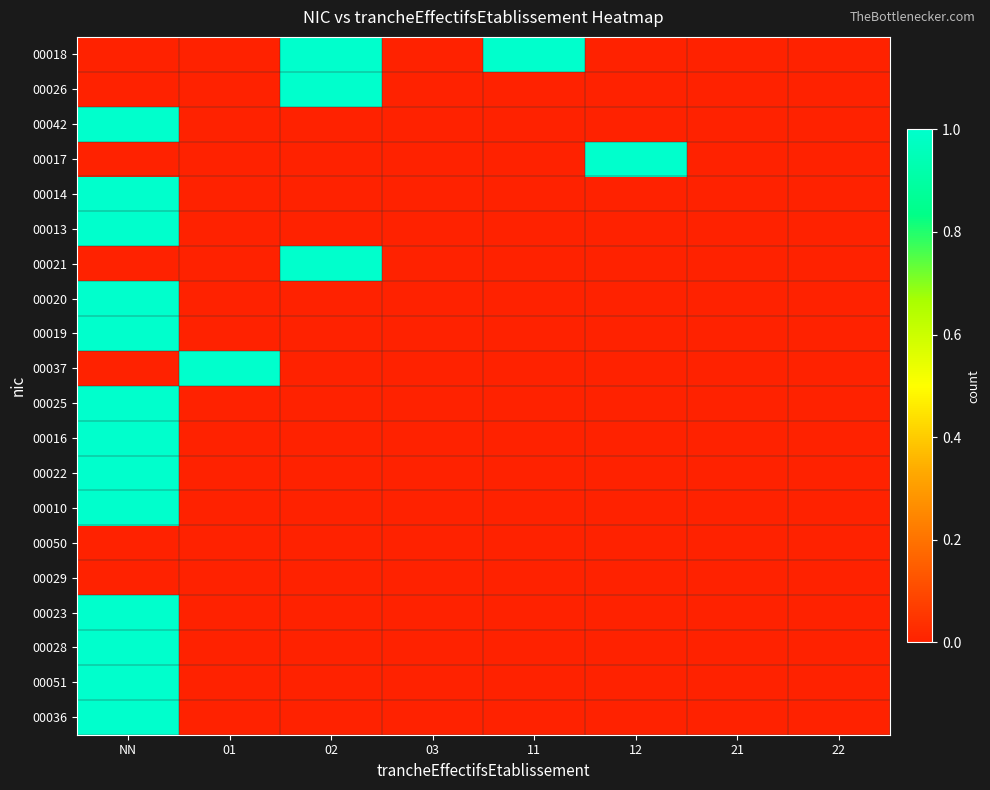

Reading left to right, list all the values displayed in this chart.

00018: NN=0	01=0	02=1	03=0	11=1	12=0	21=0	22=0
00026: NN=0	01=0	02=1	03=0	11=0	12=0	21=0	22=0
00042: NN=1	01=0	02=0	03=0	11=0	12=0	21=0	22=0
00017: NN=0	01=0	02=0	03=0	11=0	12=1	21=0	22=0
00014: NN=1	01=0	02=0	03=0	11=0	12=0	21=0	22=0
00013: NN=1	01=0	02=0	03=0	11=0	12=0	21=0	22=0
00021: NN=0	01=0	02=1	03=0	11=0	12=0	21=0	22=0
00020: NN=1	01=0	02=0	03=0	11=0	12=0	21=0	22=0
00019: NN=1	01=0	02=0	03=0	11=0	12=0	21=0	22=0
00037: NN=0	01=1	02=0	03=0	11=0	12=0	21=0	22=0
00025: NN=1	01=0	02=0	03=0	11=0	12=0	21=0	22=0
00016: NN=1	01=0	02=0	03=0	11=0	12=0	21=0	22=0
00022: NN=1	01=0	02=0	03=0	11=0	12=0	21=0	22=0
00010: NN=1	01=0	02=0	03=0	11=0	12=0	21=0	22=0
00050: NN=0	01=0	02=0	03=0	11=0	12=0	21=0	22=0
00029: NN=0	01=0	02=0	03=0	11=0	12=0	21=0	22=0
00023: NN=1	01=0	02=0	03=0	11=0	12=0	21=0	22=0
00028: NN=1	01=0	02=0	03=0	11=0	12=0	21=0	22=0
00051: NN=1	01=0	02=0	03=0	11=0	12=0	21=0	22=0
00036: NN=1	01=0	02=0	03=0	11=0	12=0	21=0	22=0